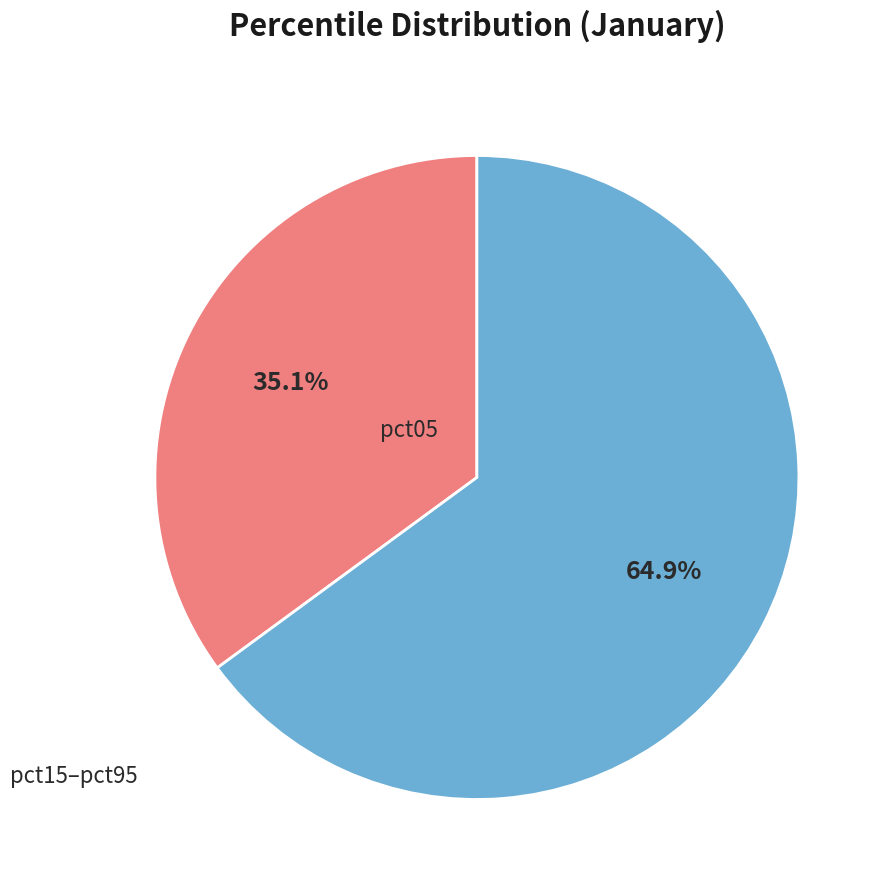

Does pct85 account for over 50% of the chart?

No